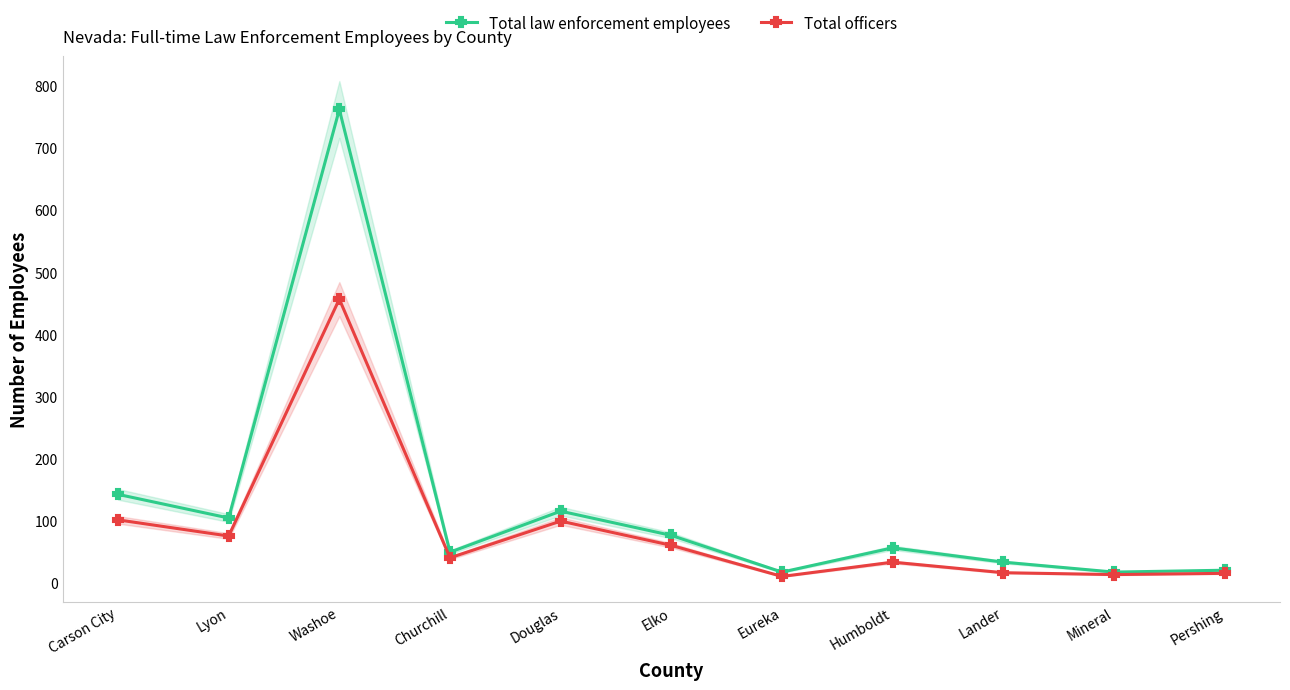

Which series has the widest spread of values?

Total law enforcement employees